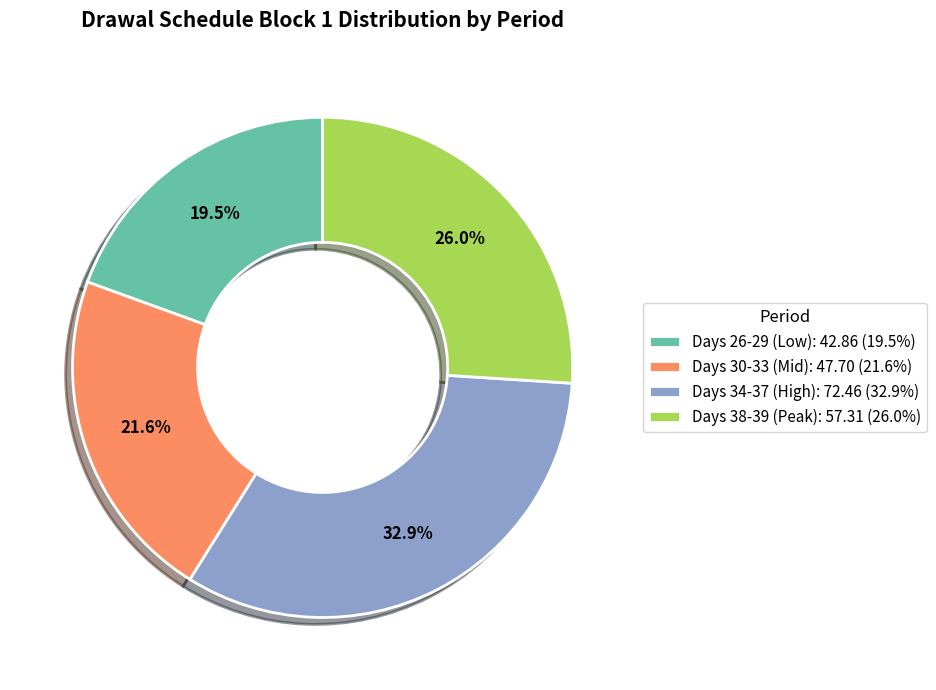

Count the number of slices in the pie.

4